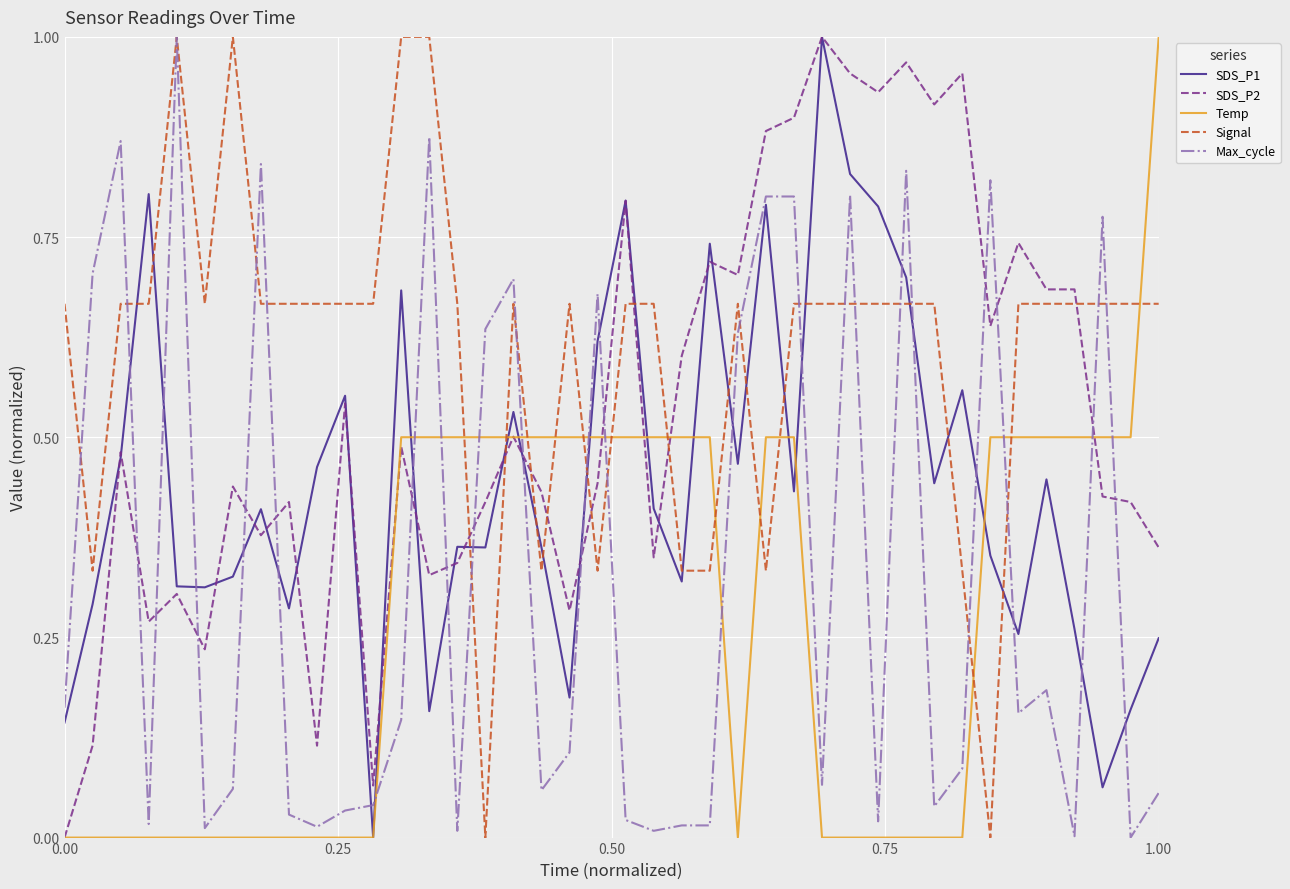

Which series has the largest total across all categories?

Signal